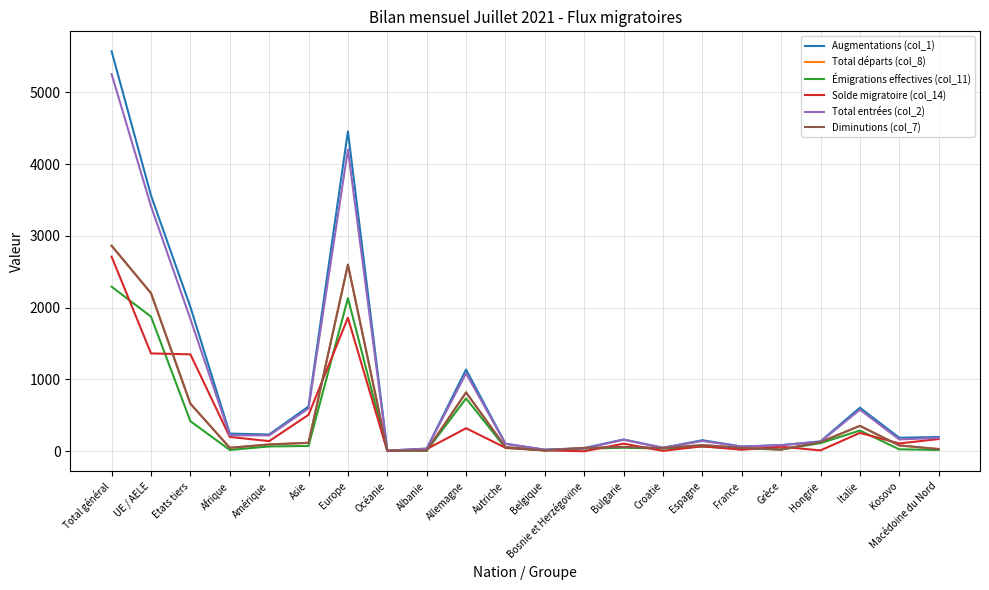

The Total entrées (col_2) series shows 100 at Kosovo. True or false?

False